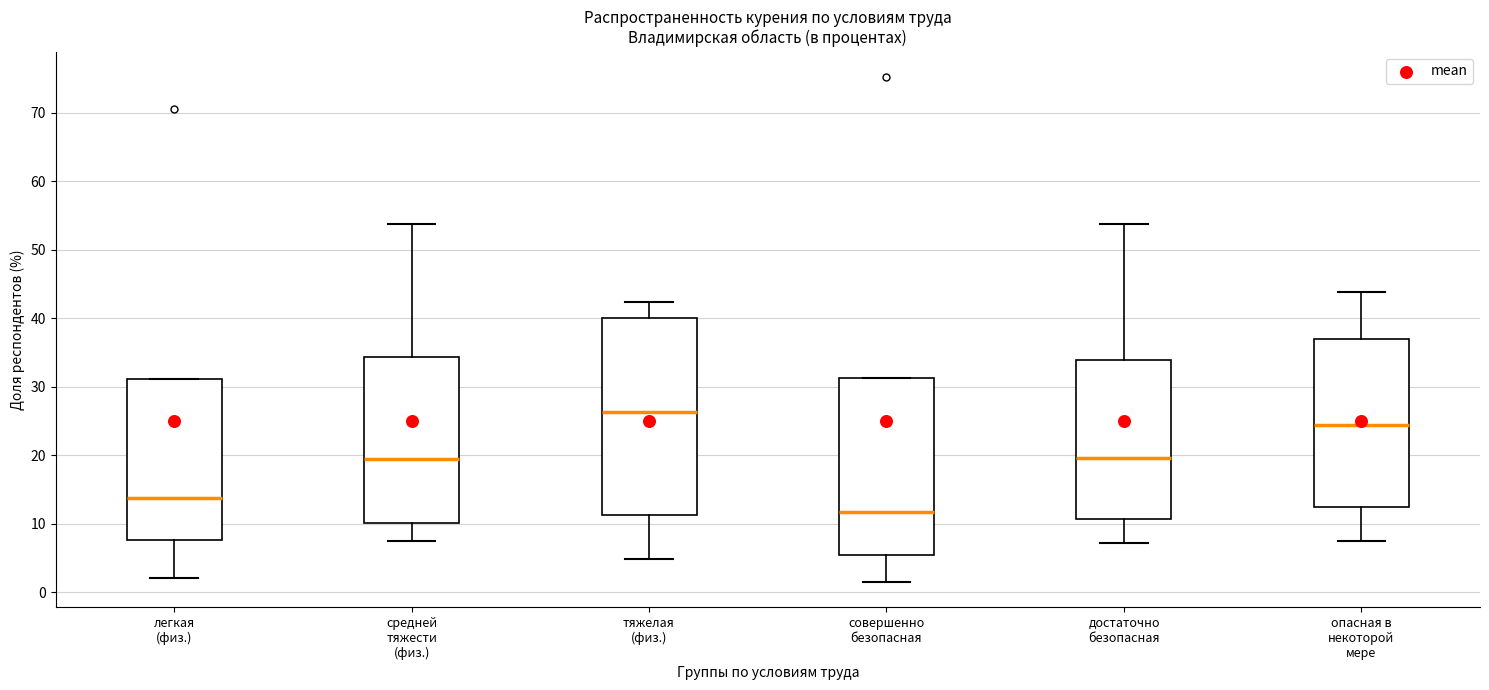

Reading left to right, transcribe this box plot: for each box, give where its median line is, the range the box spans, and where its two whiskers end, as read against the y-axis. The values are not printed on the chart, so give them approximately, as read against the axis.

легкая (физ.): median 14, box 8 to 31, whiskers 2 to 31
средней тяжести (физ.): median 19, box 10 to 34, whiskers 8 to 54
тяжелая (физ.): median 26, box 11 to 40, whiskers 5 to 42
совершенно безопасная: median 12, box 5 to 31, whiskers 1 to 31
достаточно безопасная: median 20, box 11 to 34, whiskers 7 to 54
опасная в некоторой мере: median 24, box 12 to 37, whiskers 7 to 44